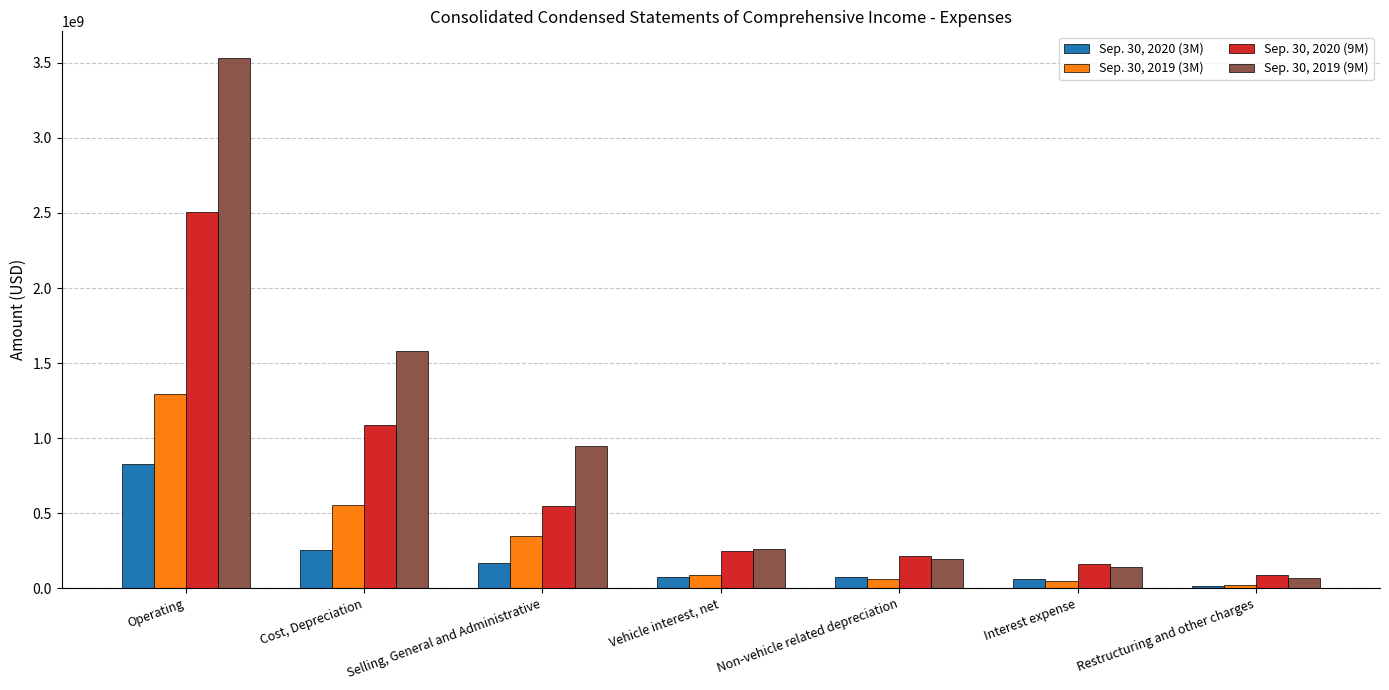

List the series in order of their peak value, highest first.

Sep. 30, 2019 (9M), Sep. 30, 2020 (9M), Sep. 30, 2019 (3M), Sep. 30, 2020 (3M)